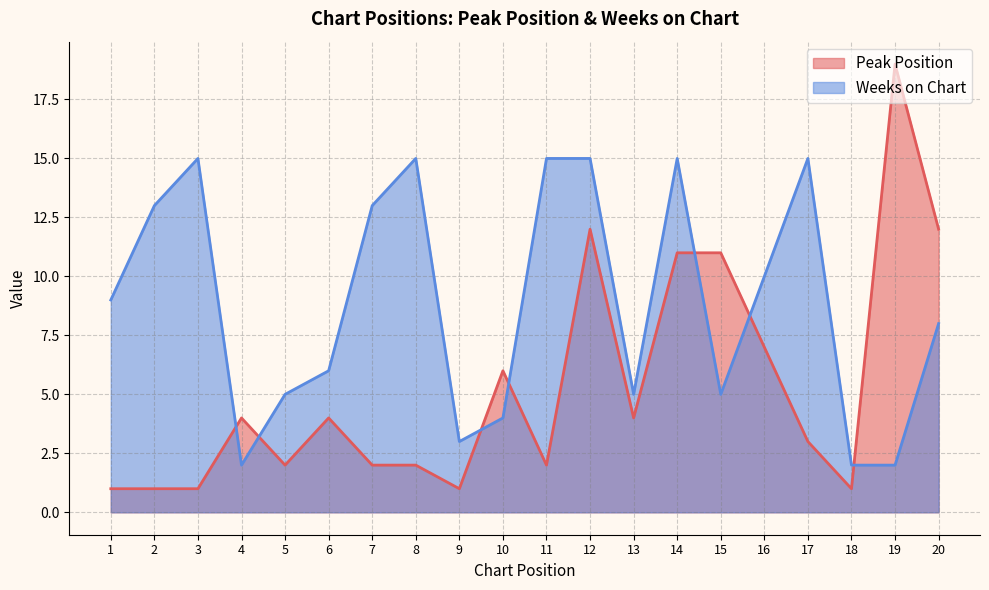

What is the sum of all Peak Position values?

106